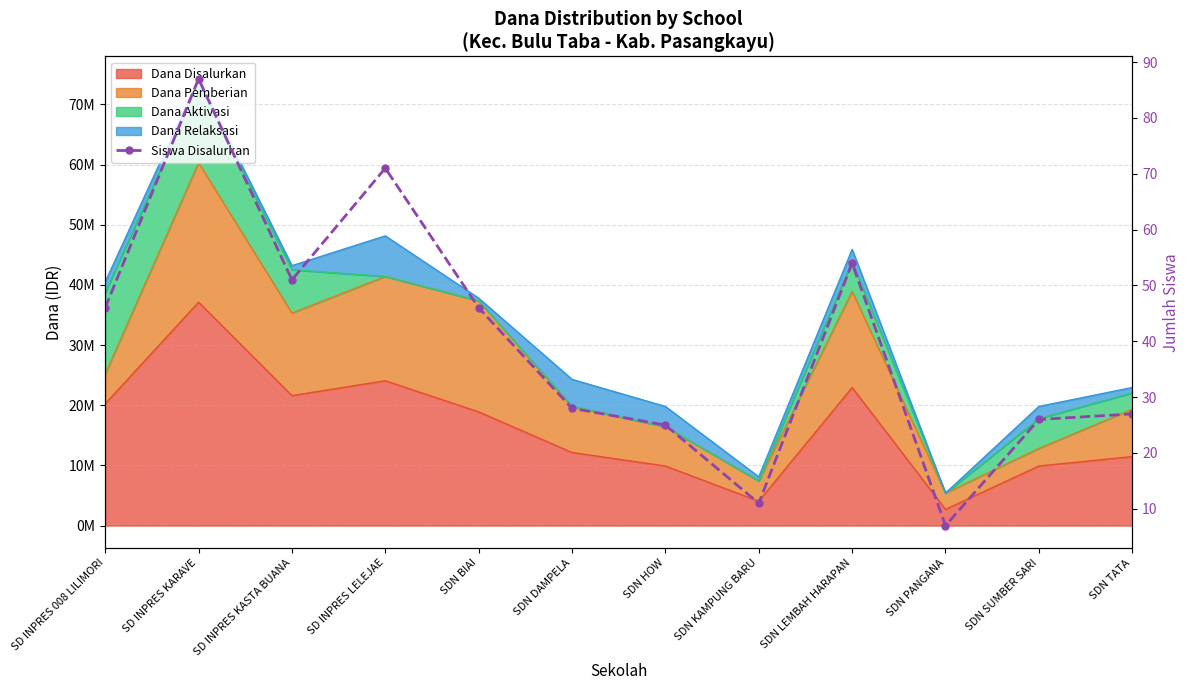

What is the greatest value displayed?

87